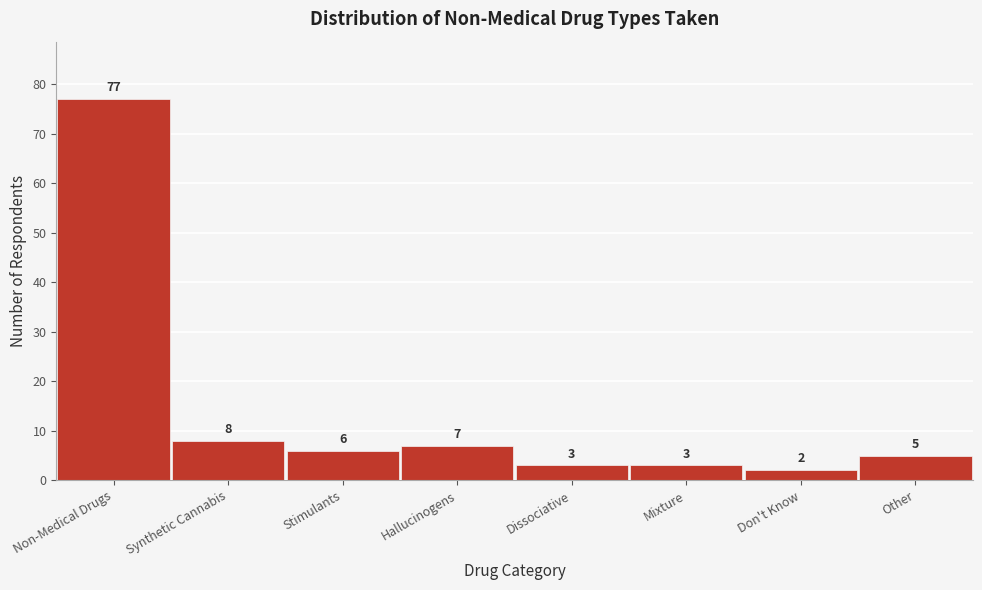

Reading left to right, transcribe all the data shown in this chart.

Non-Medical Drugs=77	Synthetic Cannabis=8	Stimulants=6	Hallucinogens=7	Dissociative=3	Mixture=3	Don't Know=2	Other=5